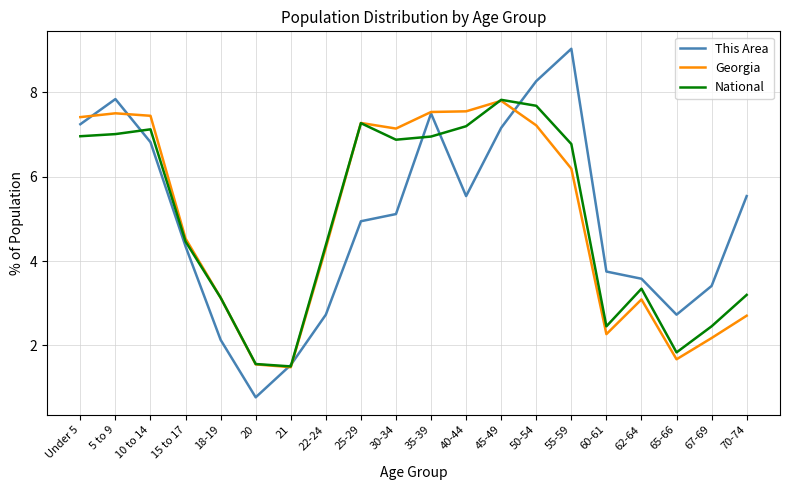

What is the sum of the This Area values at 22-24 and 40-44?

8.3